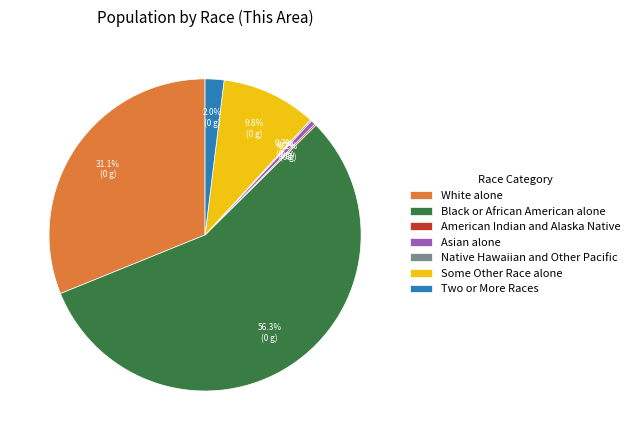

Does any single category account for the majority?

Yes